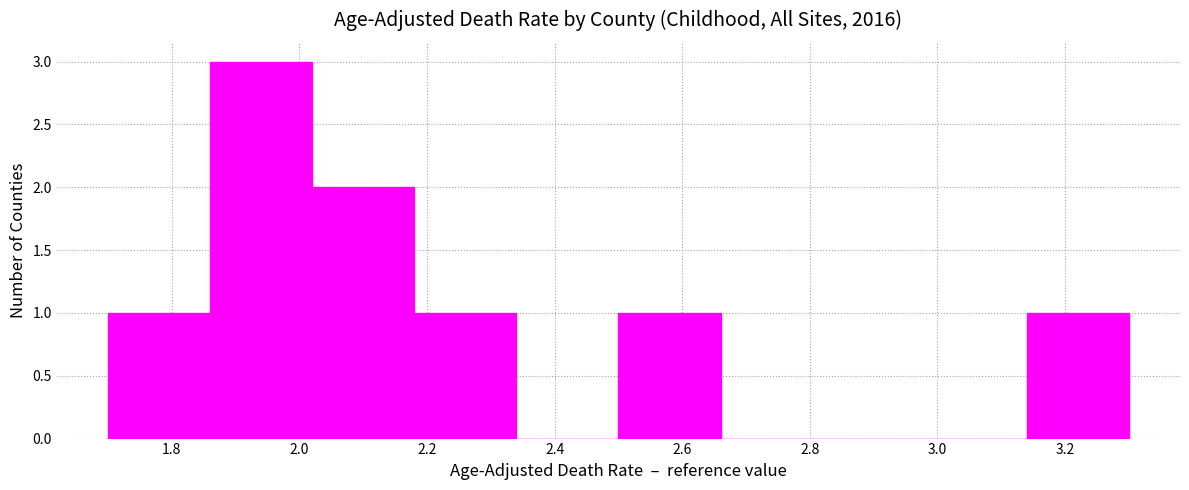

Reading left to right, list every bar in this chart as the range it spans on the x-axis followed by its height. The values are not printed on the chart, so give them approximately, as read against the axis.

1.70 to 1.86: 1
1.86 to 2.02: 3
2.02 to 2.18: 2
2.18 to 2.34: 1
2.34 to 2.50: 0
2.50 to 2.66: 1
2.66 to 2.82: 0
2.82 to 2.98: 0
2.98 to 3.14: 0
3.14 to 3.30: 1